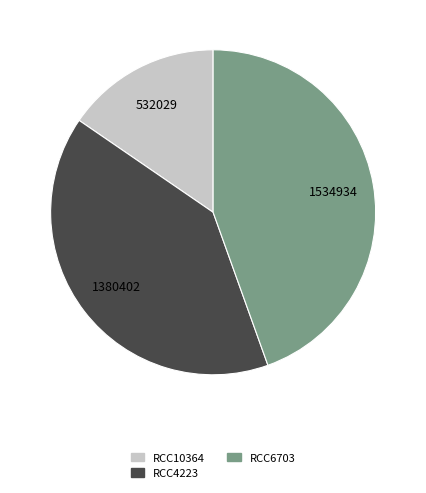

Which category has the smallest portion of the pie?

RCC10364